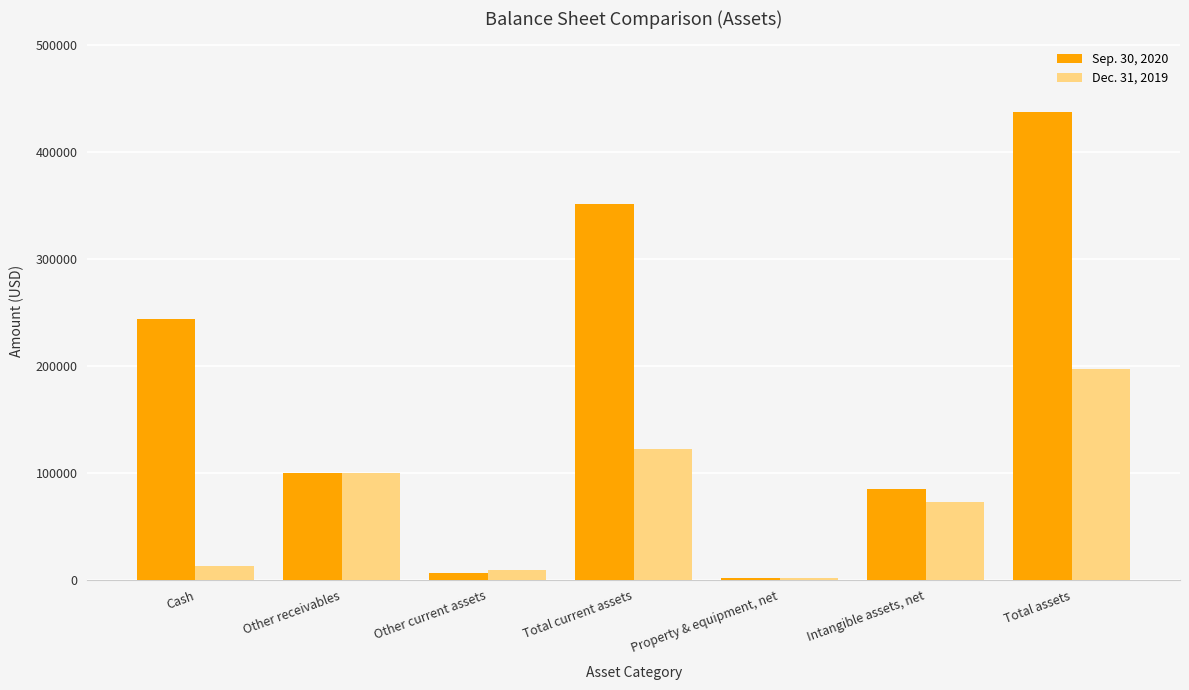

At which label does Dec. 31, 2019 reach its peak?

Total assets